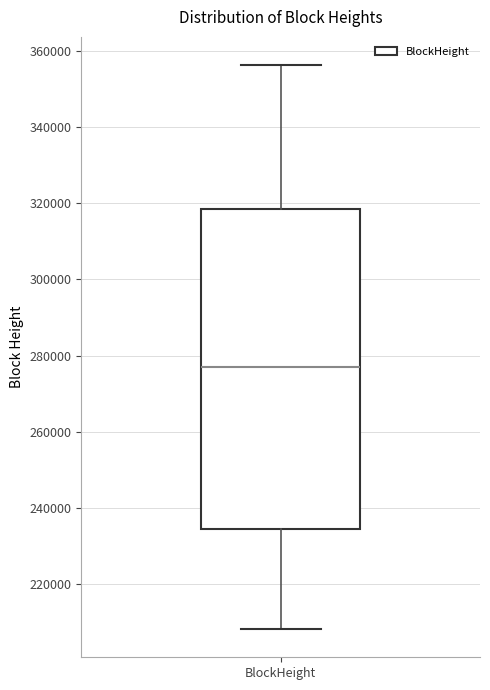

Where does the median line of the box for BlockHeight sit on the y-axis? The values are not printed on the chart, so give them approximately, as read against the axis.

276000